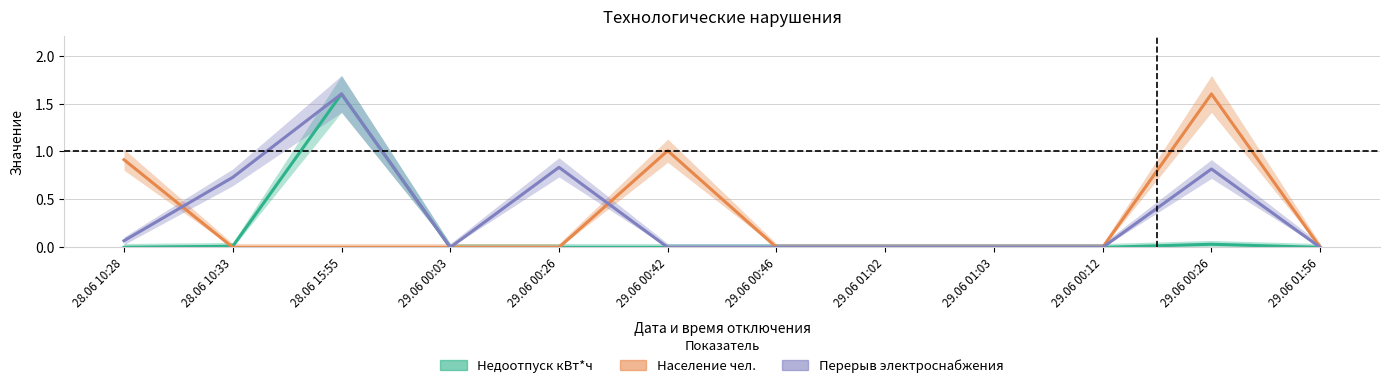

At how many categories does at least one series exceed 0?

6